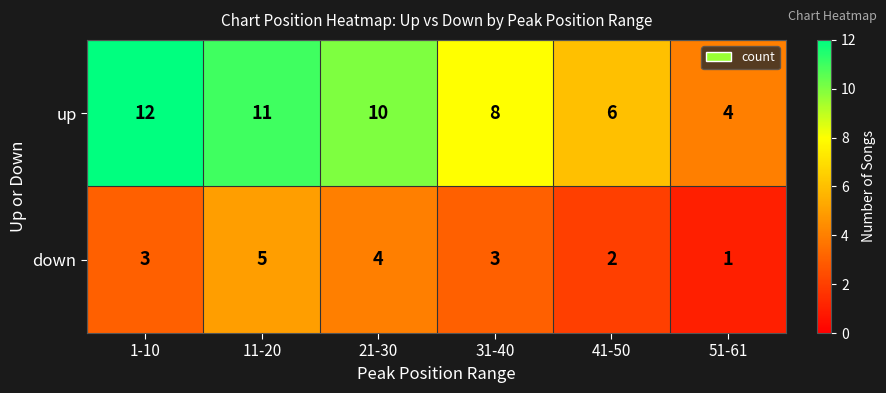

What is the greatest value displayed?

12